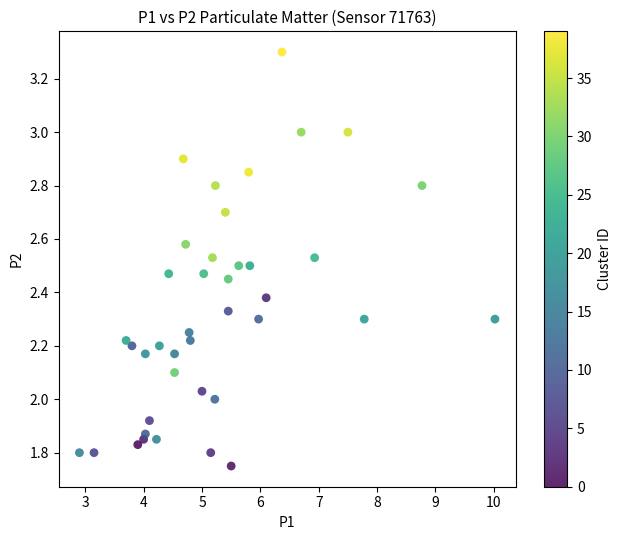

What is the range of X values (max minus min)?

7.1